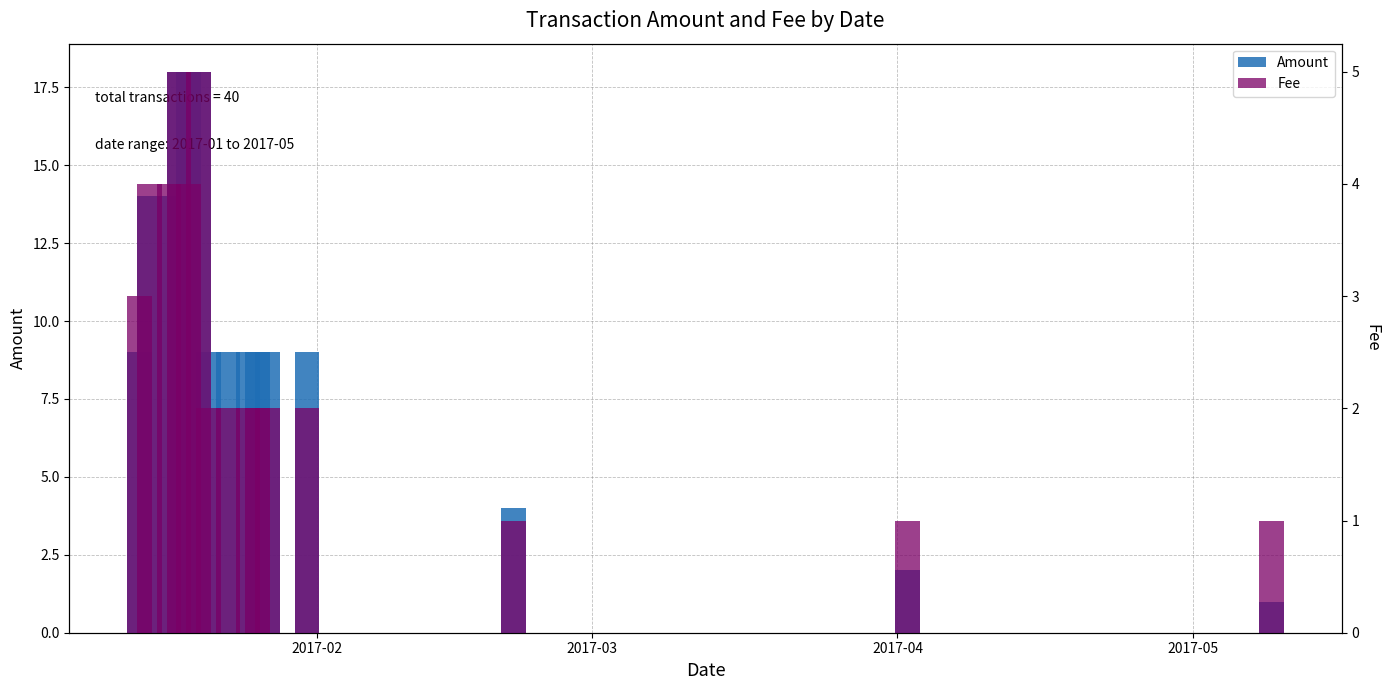

How many Amount values are between 9 and 14?

9